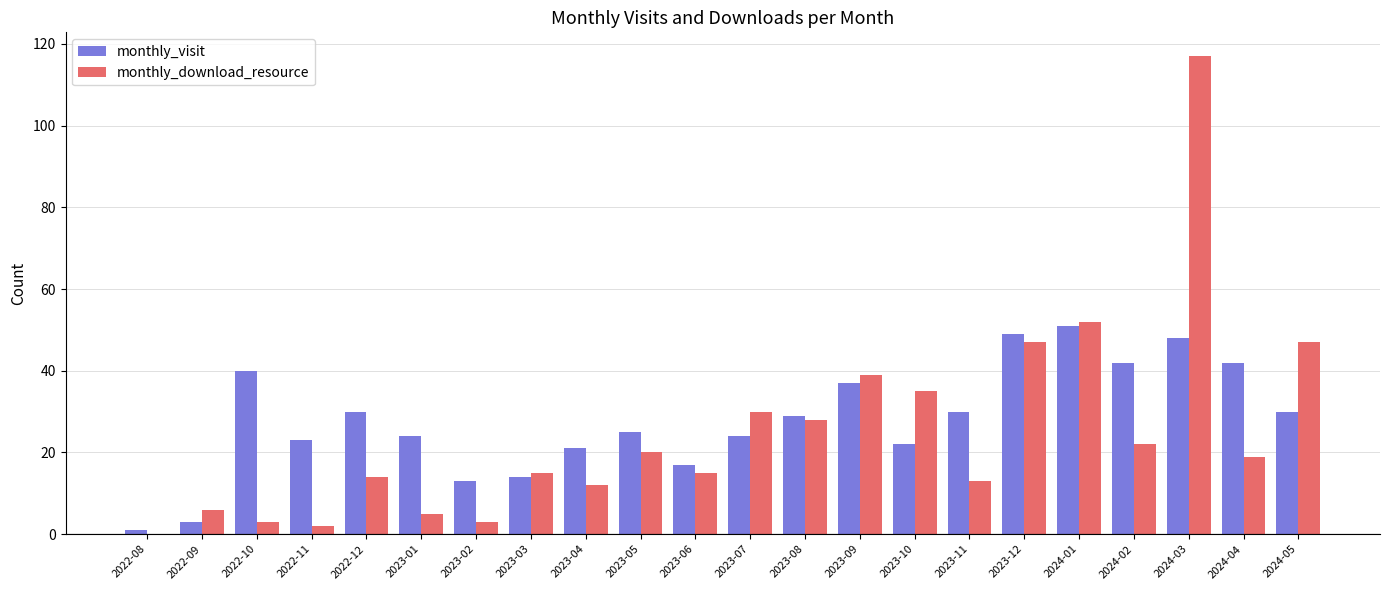

The monthly_download_resource series shows 22 at 2023-06. True or false?

False